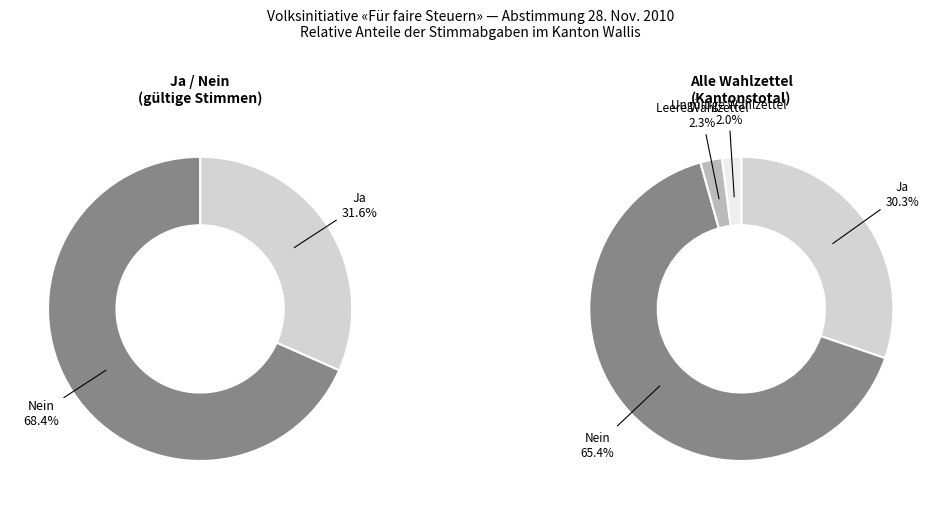

Which has a higher value, Leere Wahlzettel or Ja?

Ja